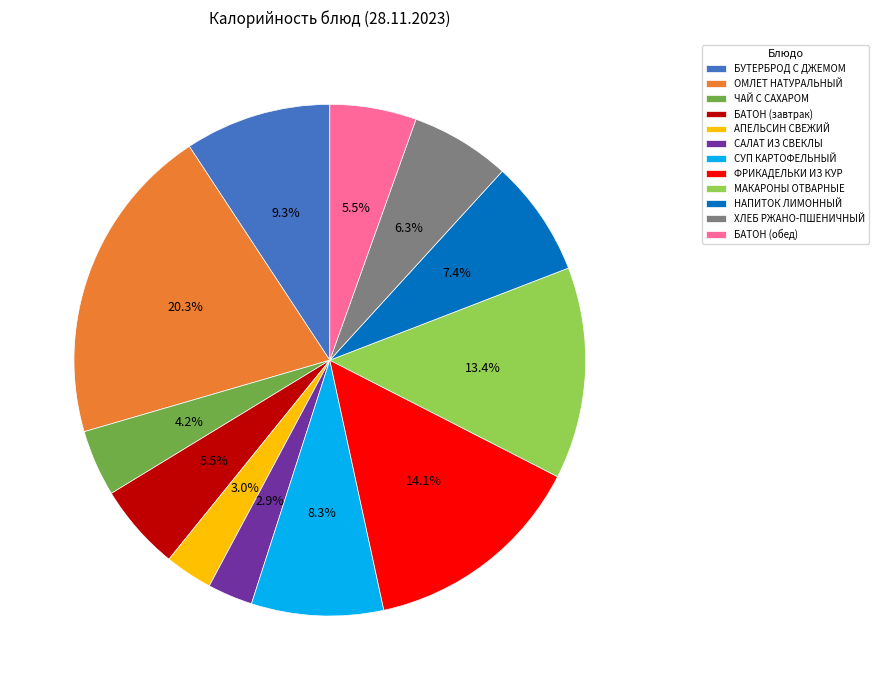

Which slice is the largest?

ОМЛЕТ НАТУРАЛЬНЫЙ